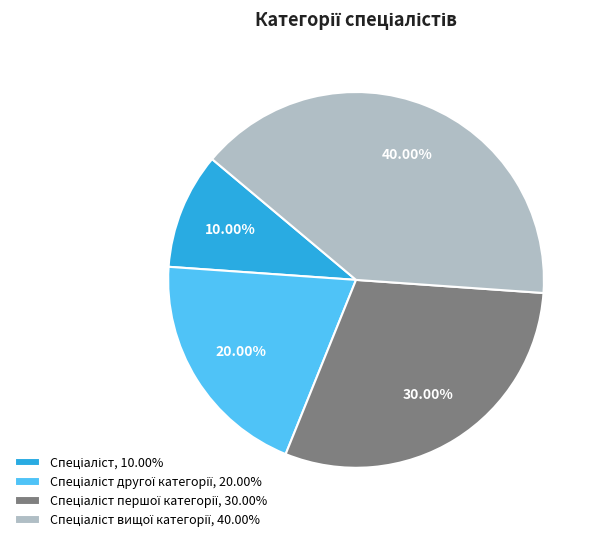

Is there a majority slice in this chart?

No